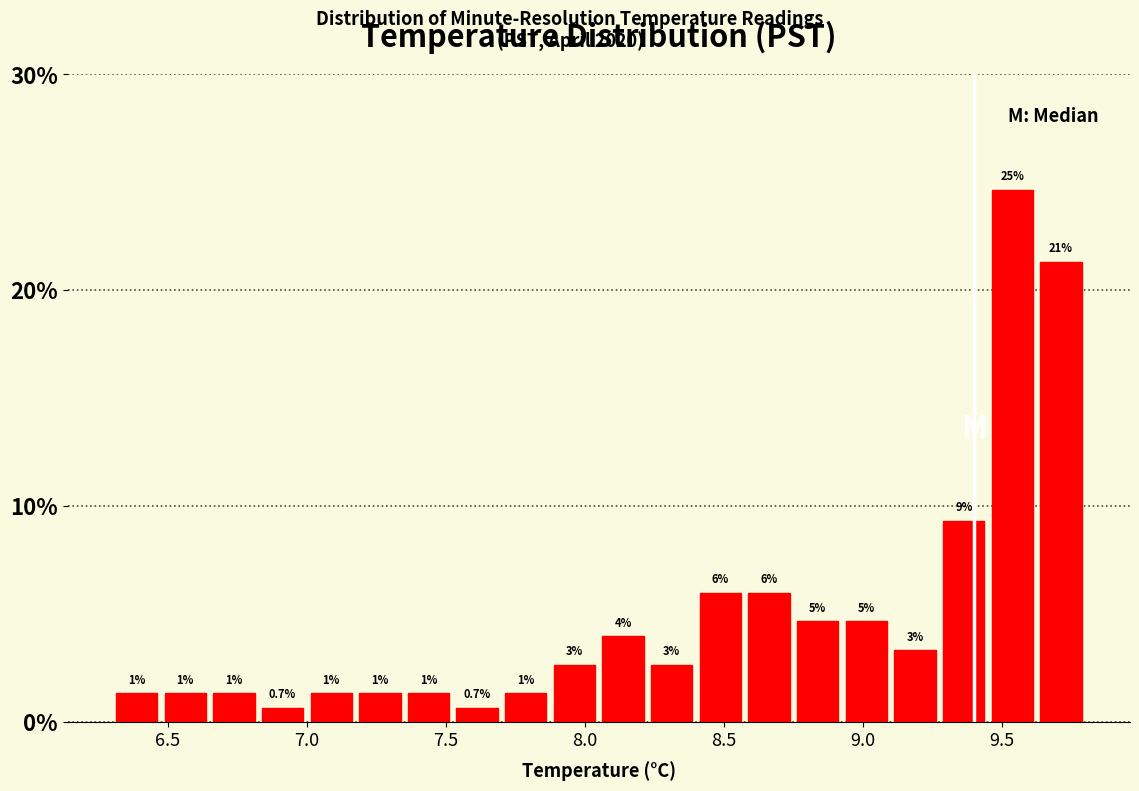

Read against the x-axis, roughly where is the centre of the tallest bar?

9.55